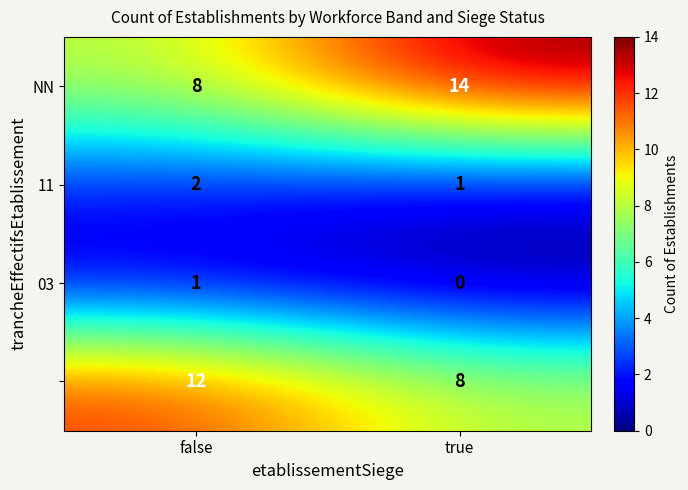

What is the greatest value displayed?

14